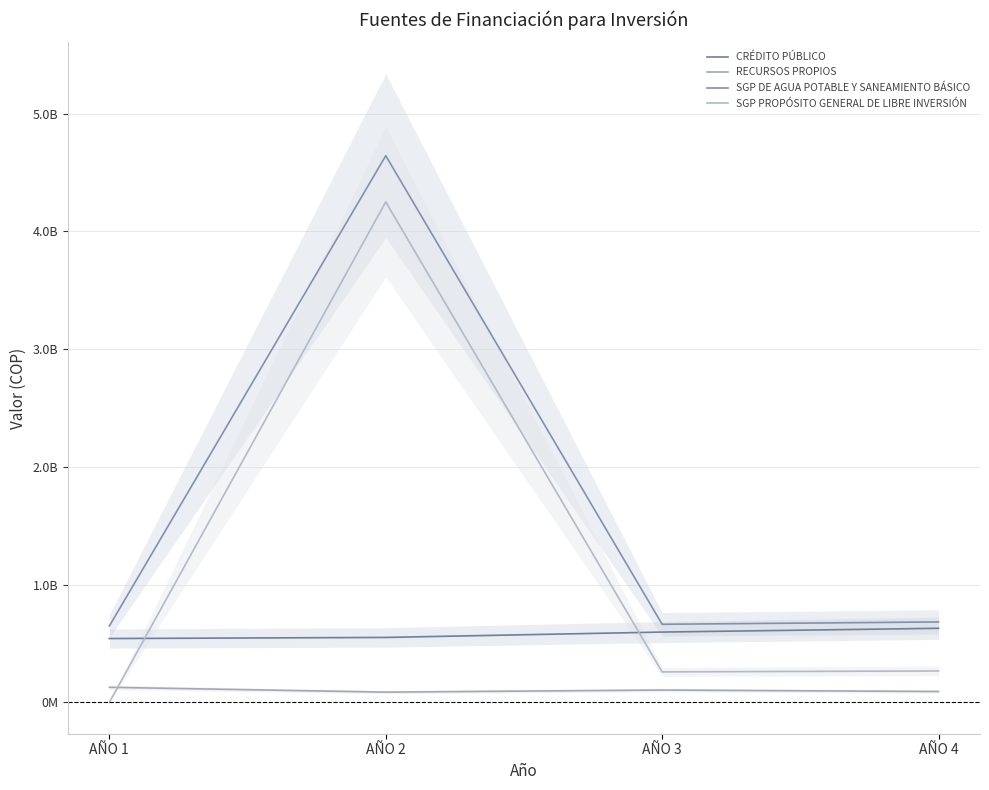

True or false: SGP PROPÓSITO GENERAL DE LIBRE INVERSIÓN and SGP DE AGUA POTABLE Y SANEAMIENTO BÁSICO cross at least once.

False